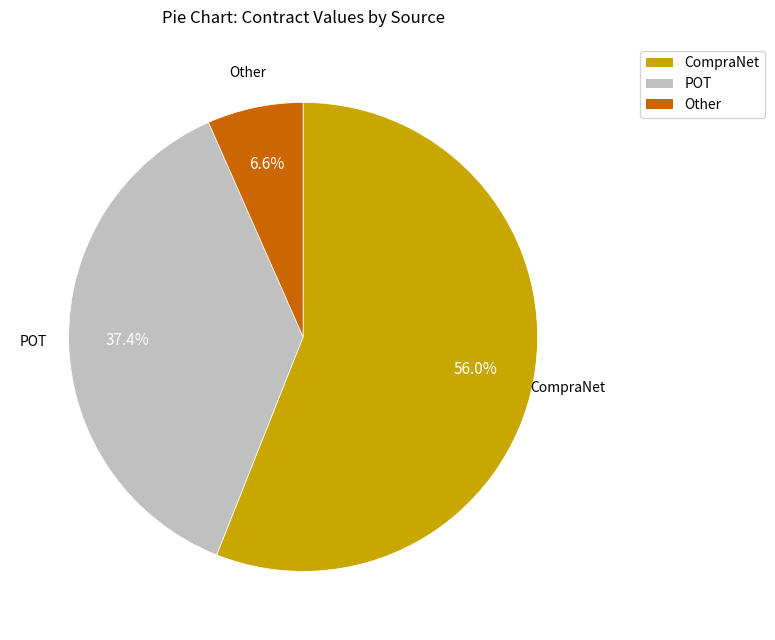

How many segments does this pie chart have?

3